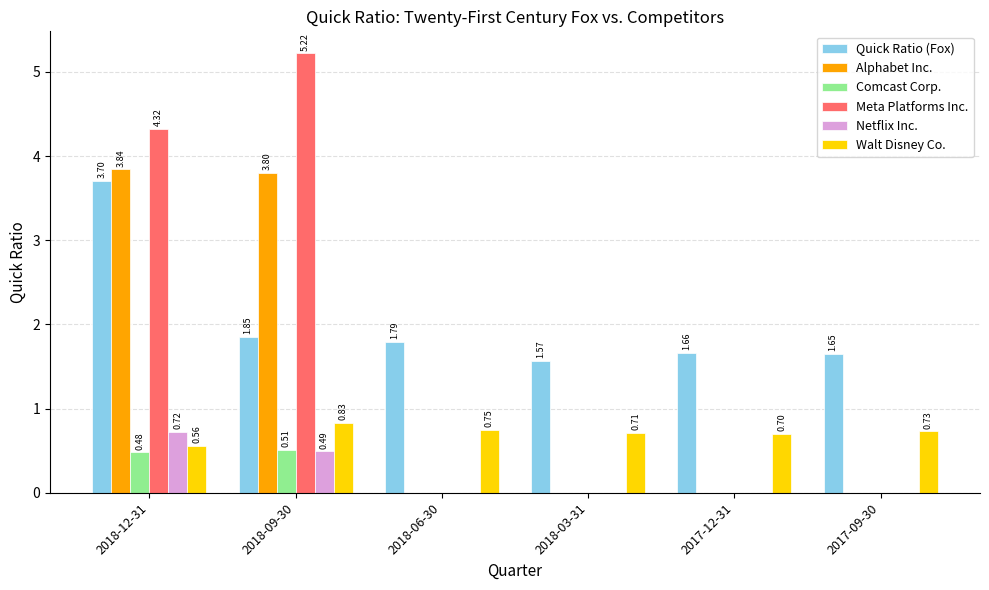

Which series has the largest total across all categories?

Quick Ratio (Fox)